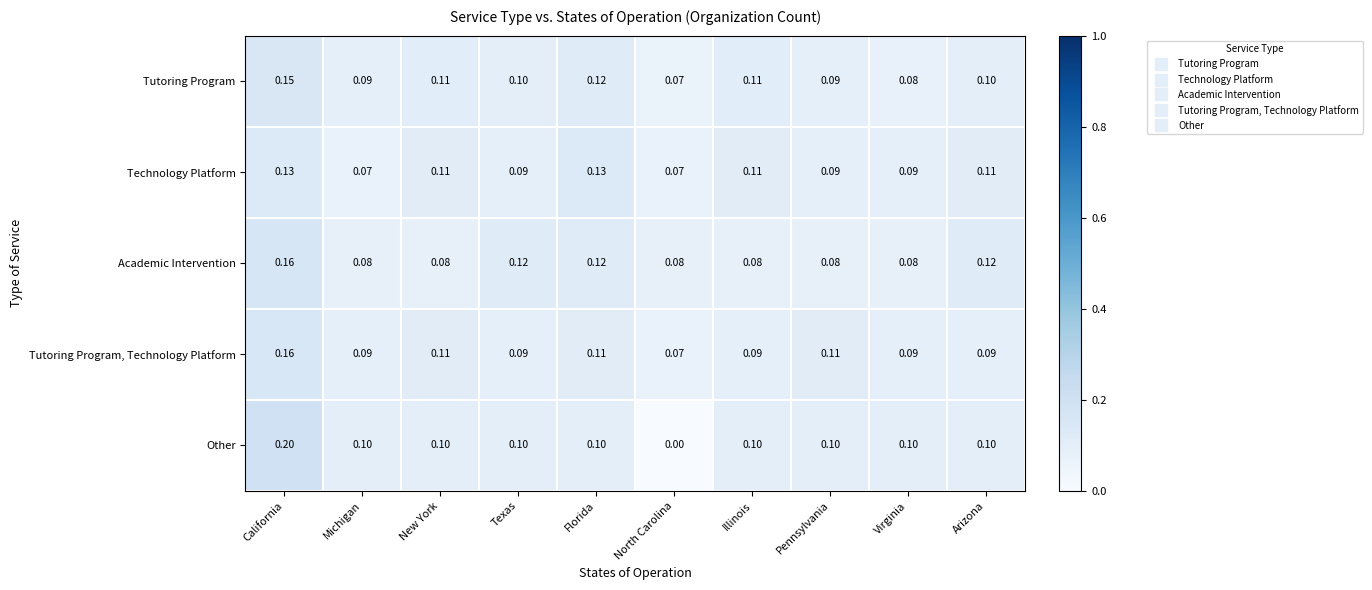

At which category is the sum across all series the highest?

California